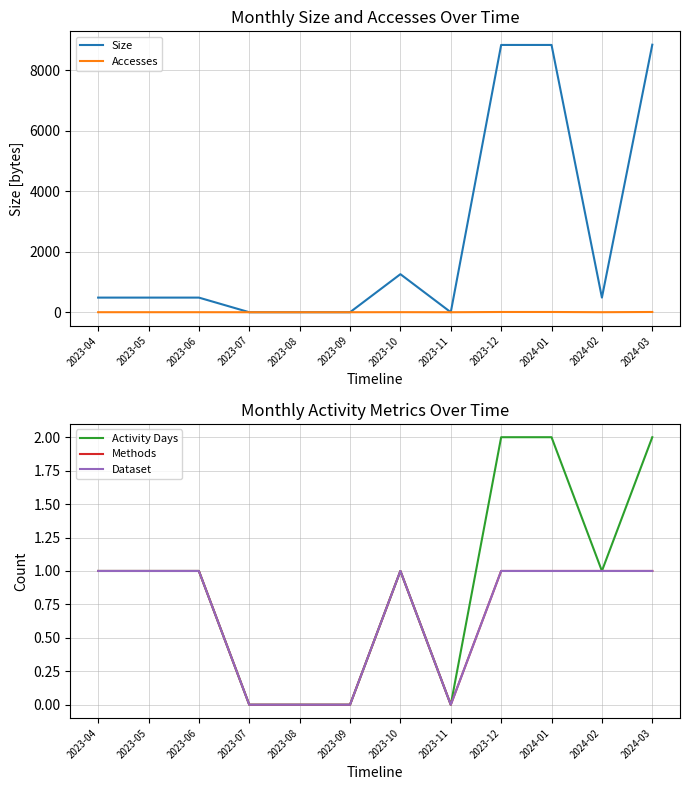

Which series has the largest total across all categories?

Size